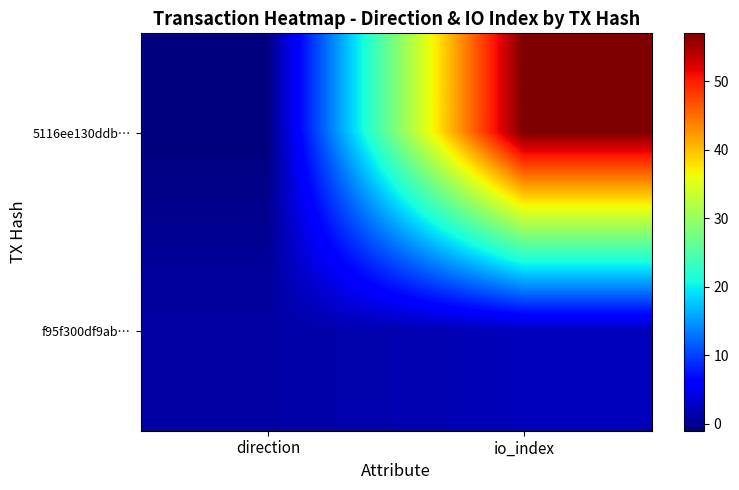

At which category is the sum across all series the highest?

io_index